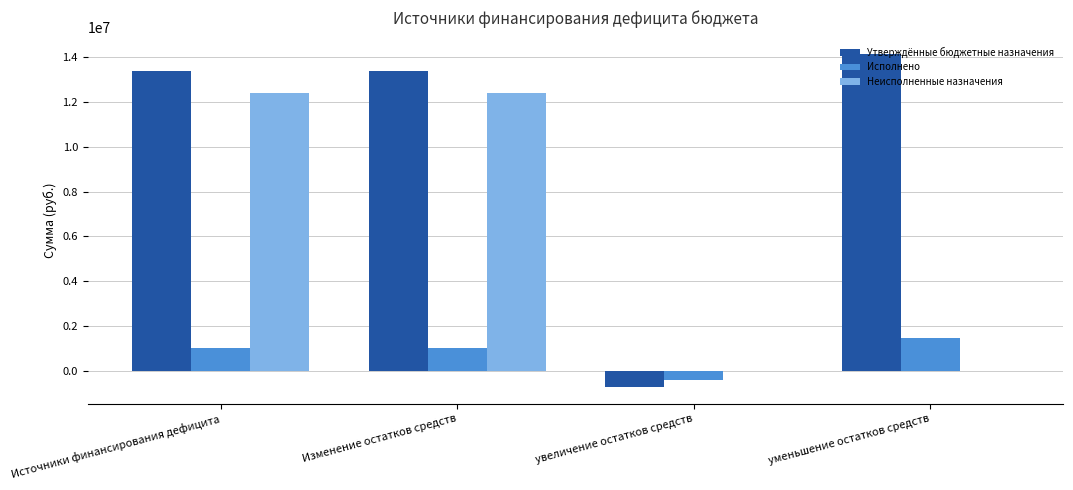

What is the greatest value displayed?

14133413.6